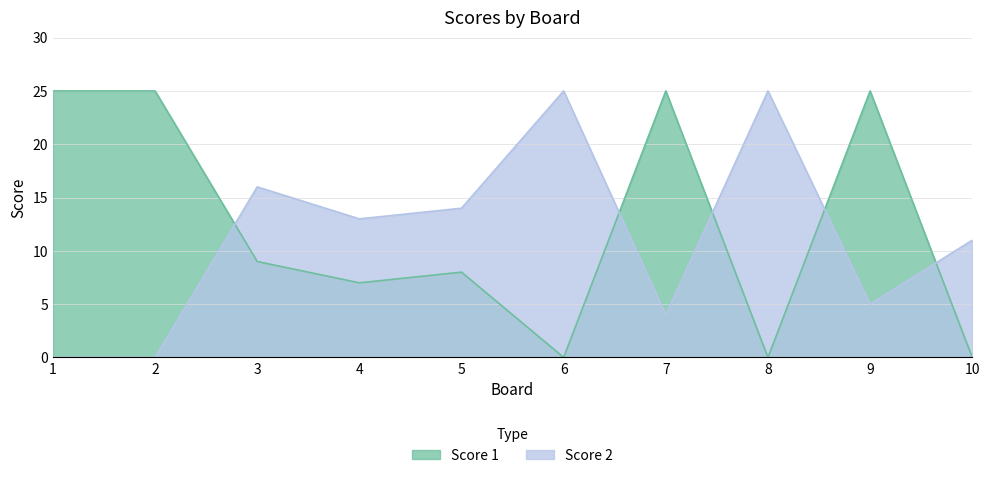

Where is the first local maximum for Score 2?

3